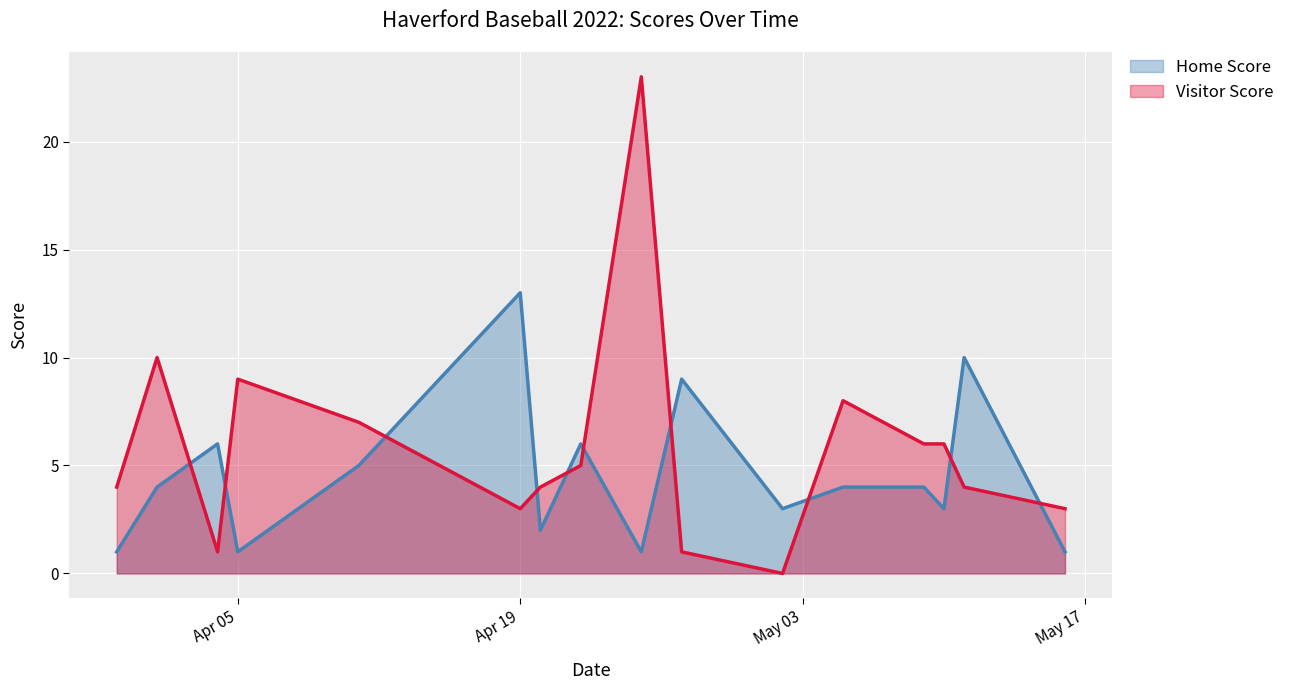

What is the difference between the maximum and minimum values in the Home Score series?

12